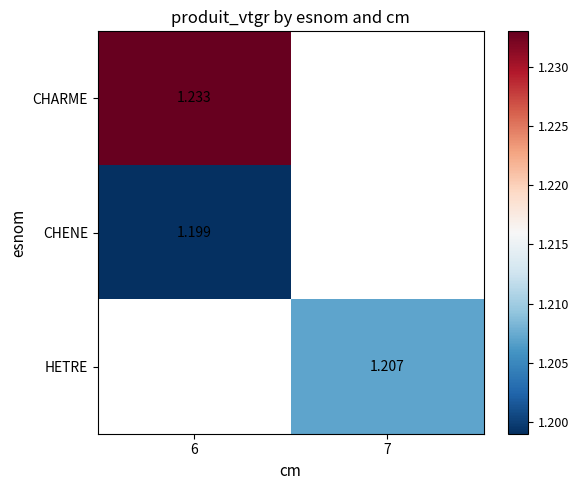

Is the value of CHENE at 6 greater than the value of CHARME at 6?

No